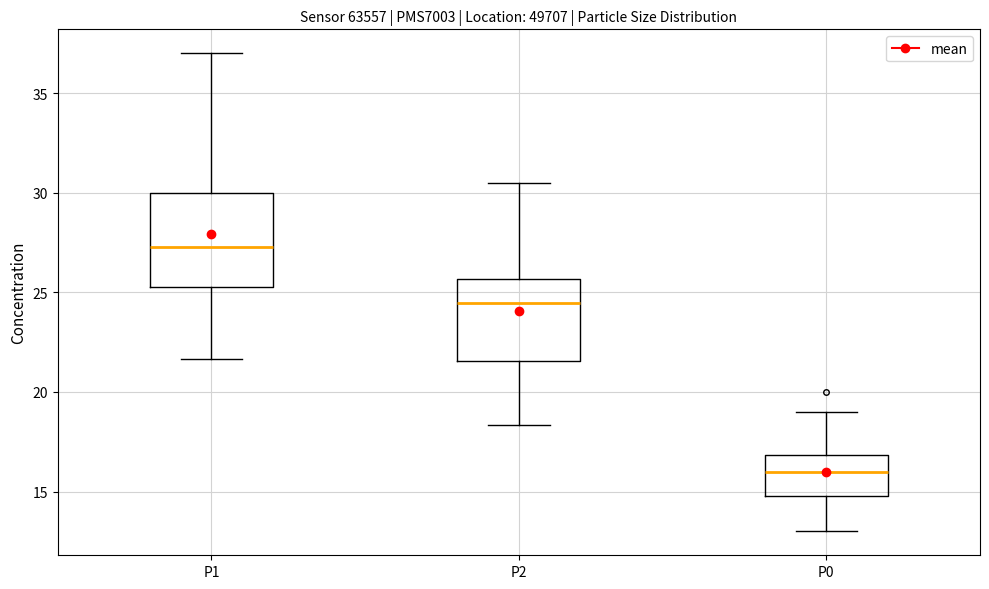

Reading left to right, read every box against the y-axis: the position of its median line, the range the box covers, and the ends of its whiskers. The values are not printed on the chart, so give them approximately, as read against the axis.

P1: median 27.5, box 25.0 to 30.0, whiskers 21.5 to 37.0
P2: median 24.5, box 21.5 to 25.5, whiskers 18.5 to 30.5
P0: median 16.0, box 15.0 to 17.0, whiskers 13.0 to 19.0